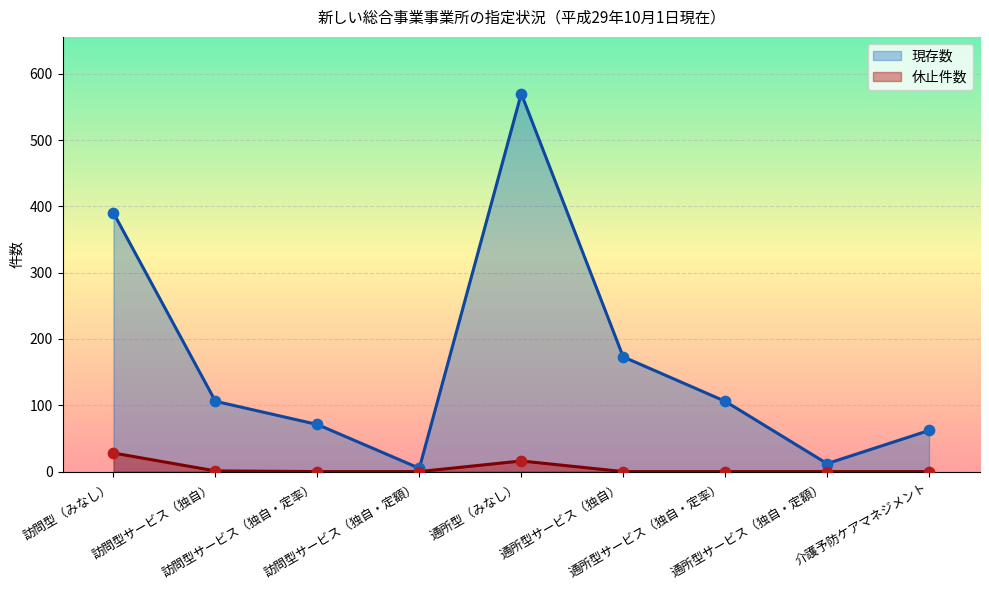

What are all the series names shown in the legend?

現存数, 休止件数